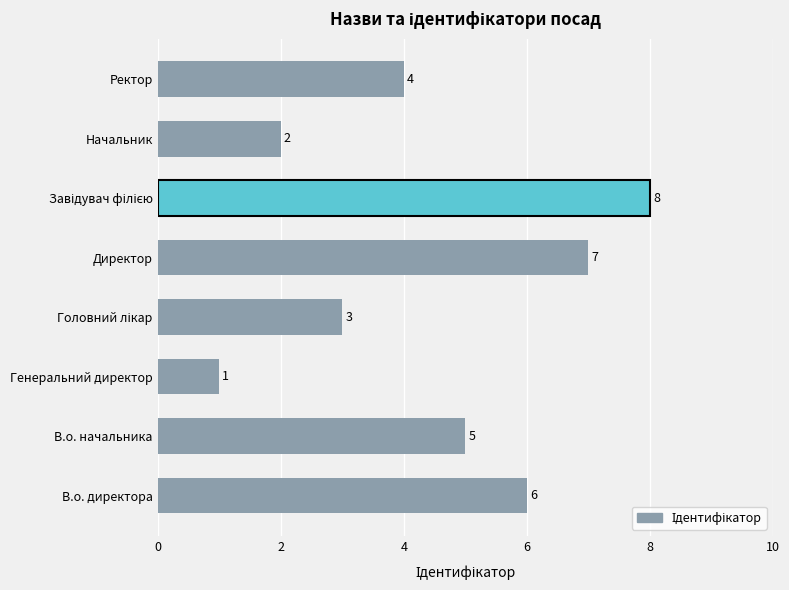

What is the maximum value shown in the chart?

8